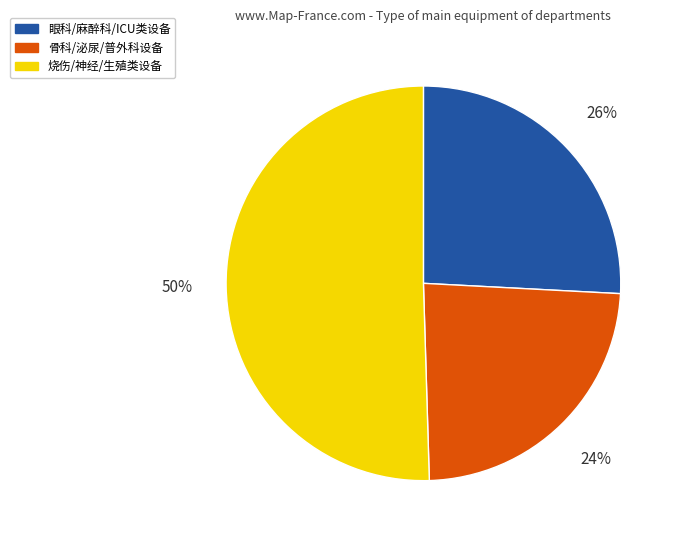

To the nearest percent, what is the average slice percentage?

33%